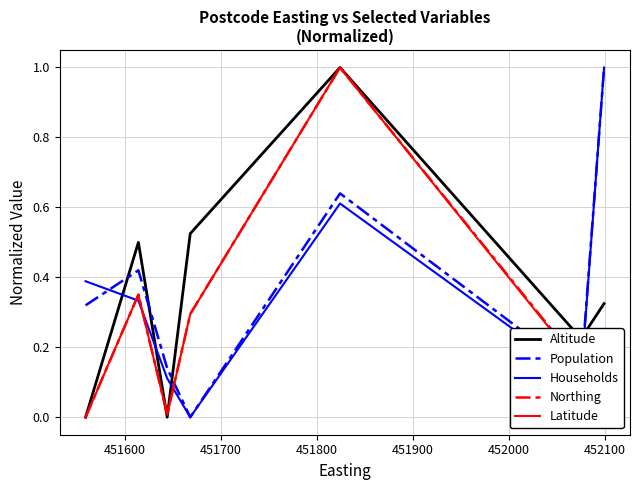

True or false: Households and Northing cross at least once.

True